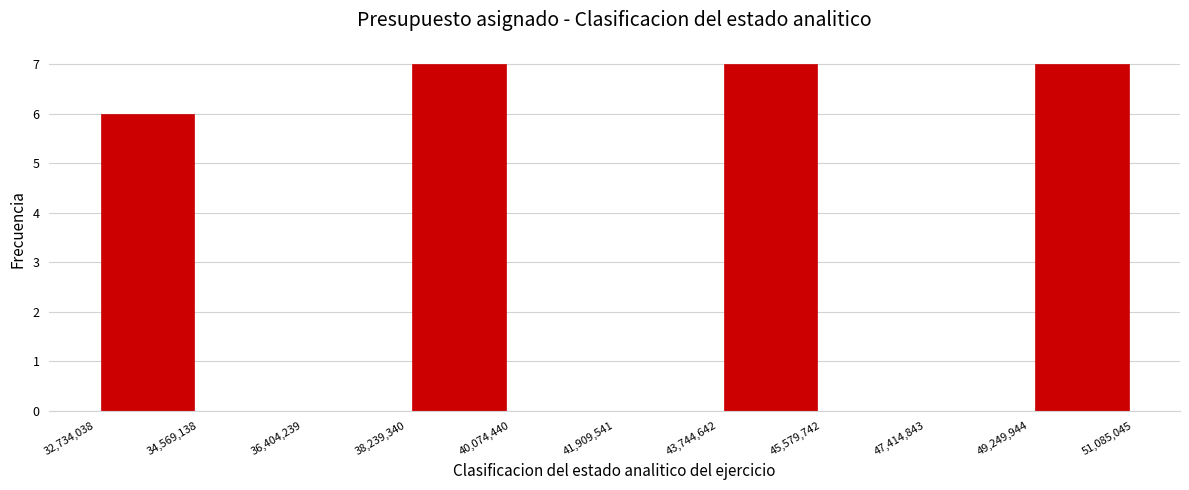

How tall is the bar that spans 49,249,944 to 51,085,045 on the x-axis? The values are not printed on the chart, so give them approximately, as read against the axis.

7